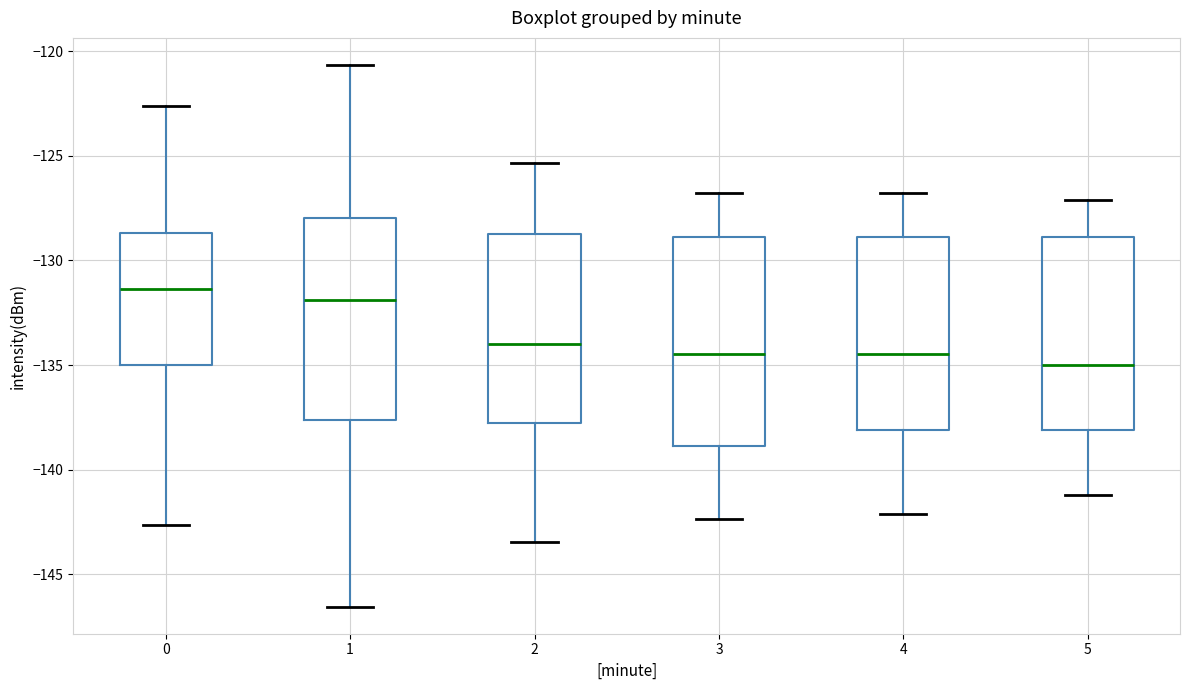

Which box has the lowest median line?

5